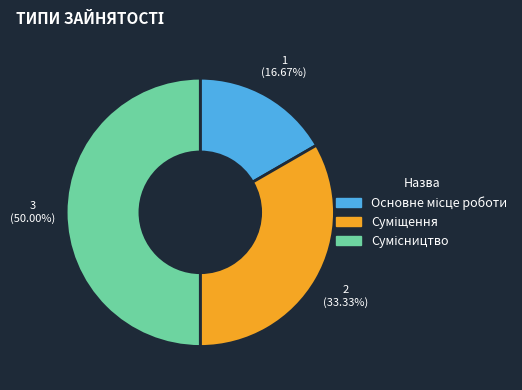

What is the largest slice in the pie chart?

Сумісництво